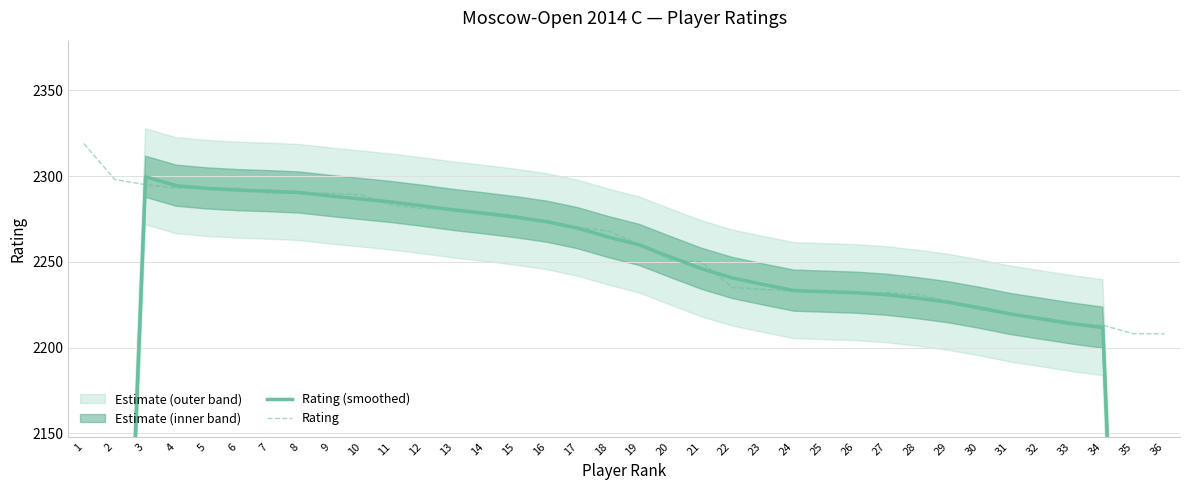

At which label does Rating (smoothed) reach its peak?

3